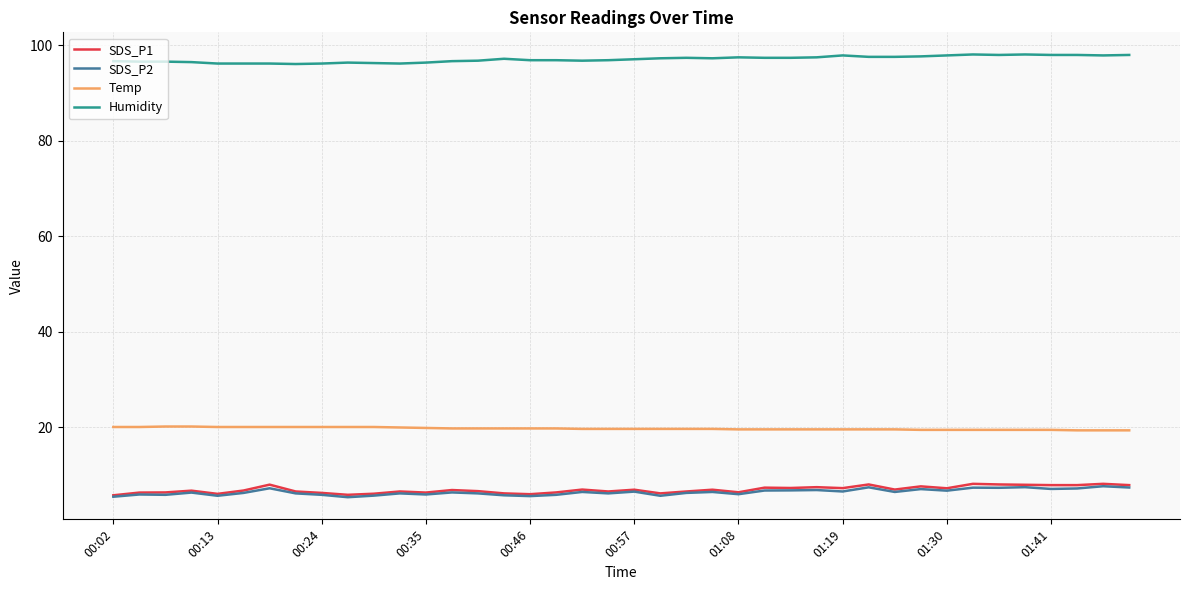

Which series has the largest total across all categories?

Humidity